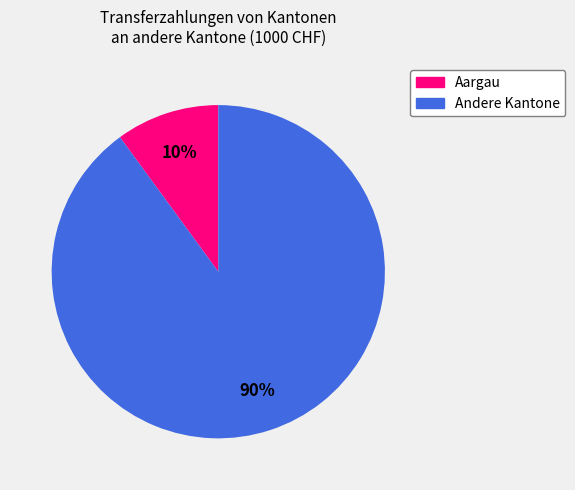

How many segments does this pie chart have?

2